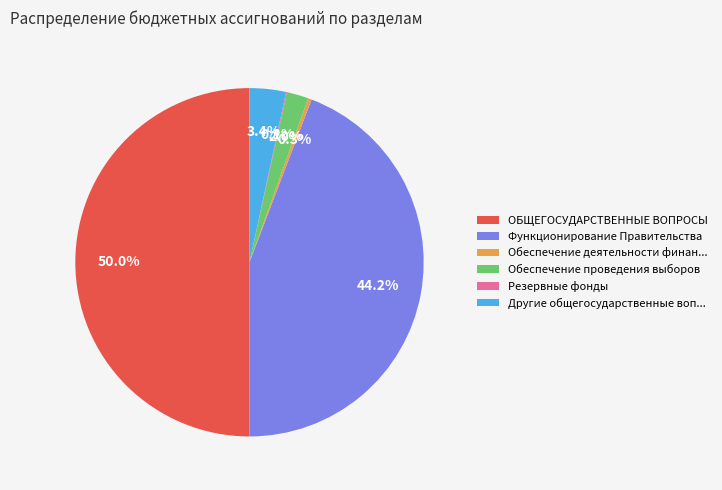

Which has a higher value, ОБЩЕГОСУДАРСТВЕННЫЕ ВОПРОСЫ or Другие общегосударственные воп...?

ОБЩЕГОСУДАРСТВЕННЫЕ ВОПРОСЫ